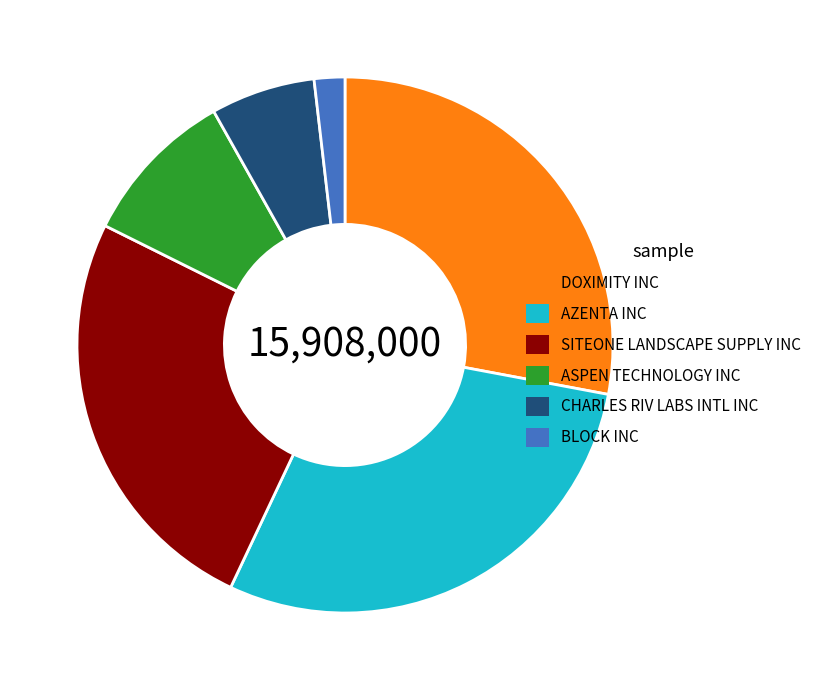

Is the sum of AZENTA INC and CHARLES RIV LABS INTL INC greater than half?

No